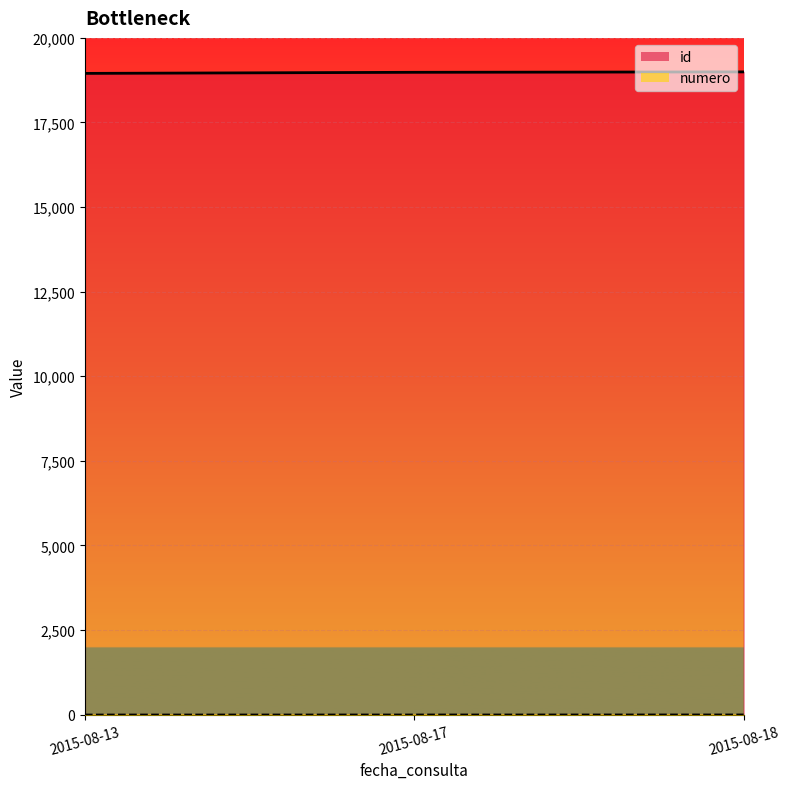

At which category does the chart reach its minimum across all series?

2015-08-13